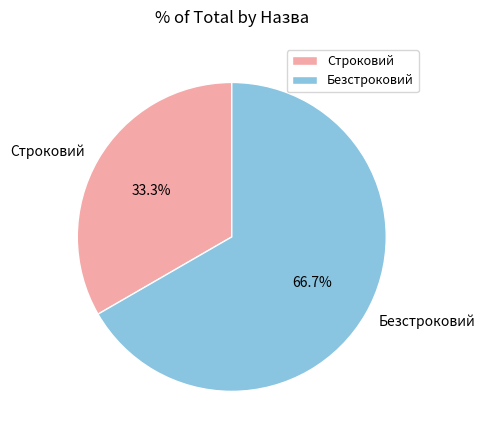

Which category accounts for the majority?

Безстроковий